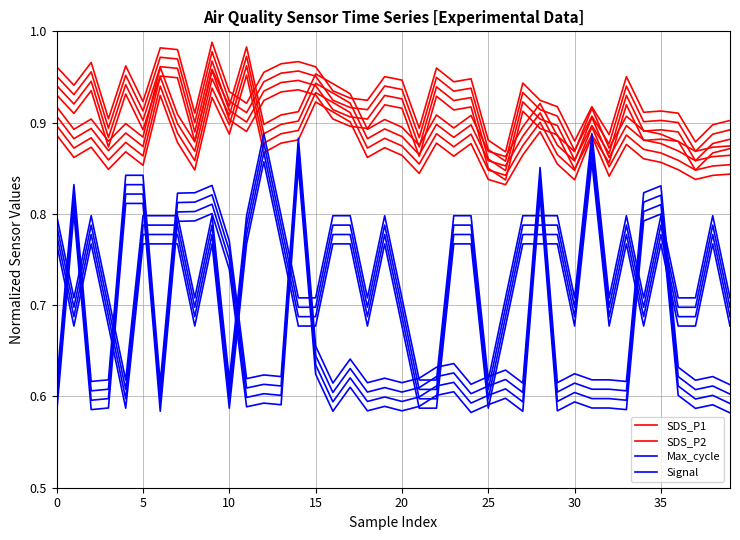

What is the difference between the maximum and minimum values in the Max_cycle series?

0.3